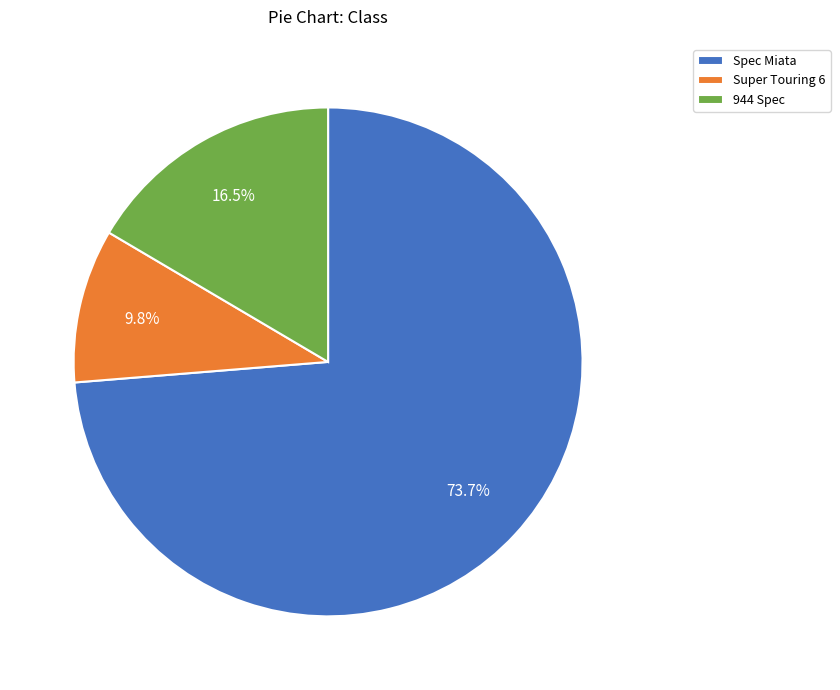

Is there any slice that represents more than half of the pie?

Yes